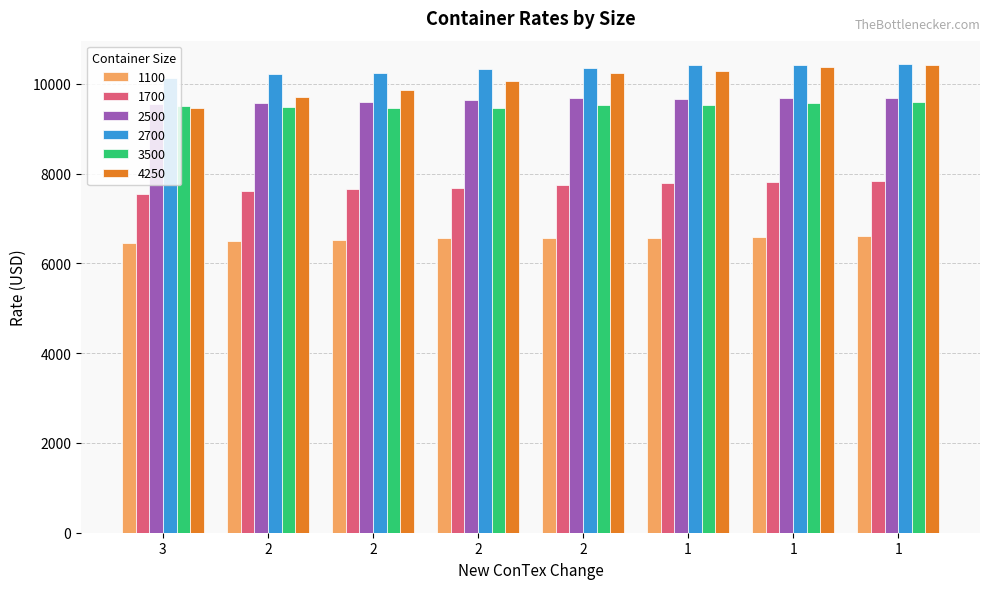

Does the chart contain stacked bars?

No